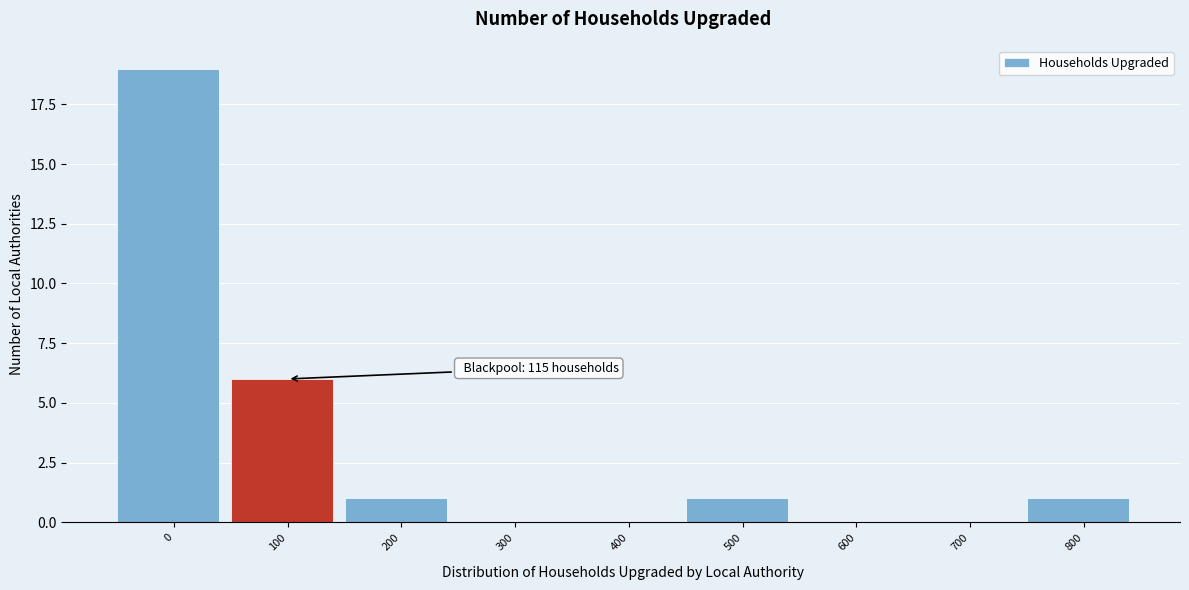

Reading left to right, list all the values displayed in this chart.

0=19	100=6	200=1	300=0	400=0	500=1	600=0	700=0	800=1